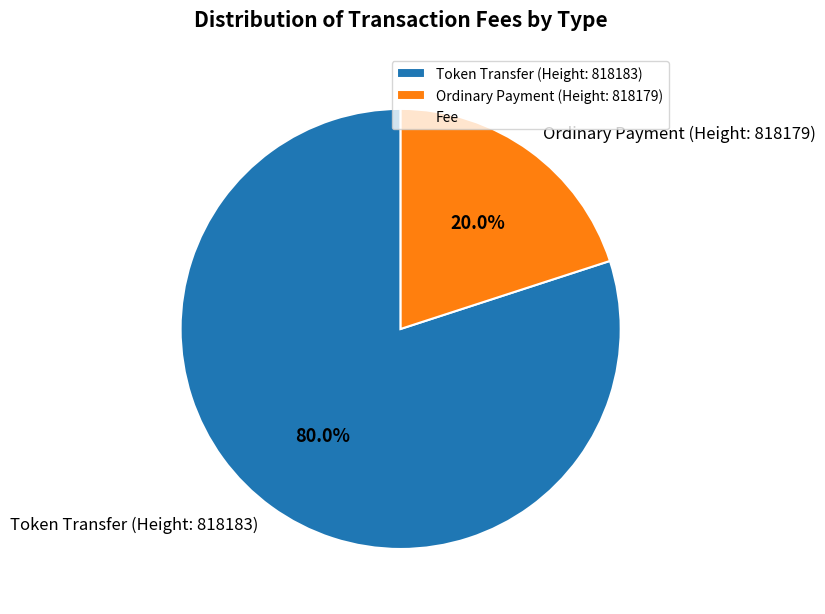

What portion of the pie excludes Token Transfer (Height: 818183)?

20.0%